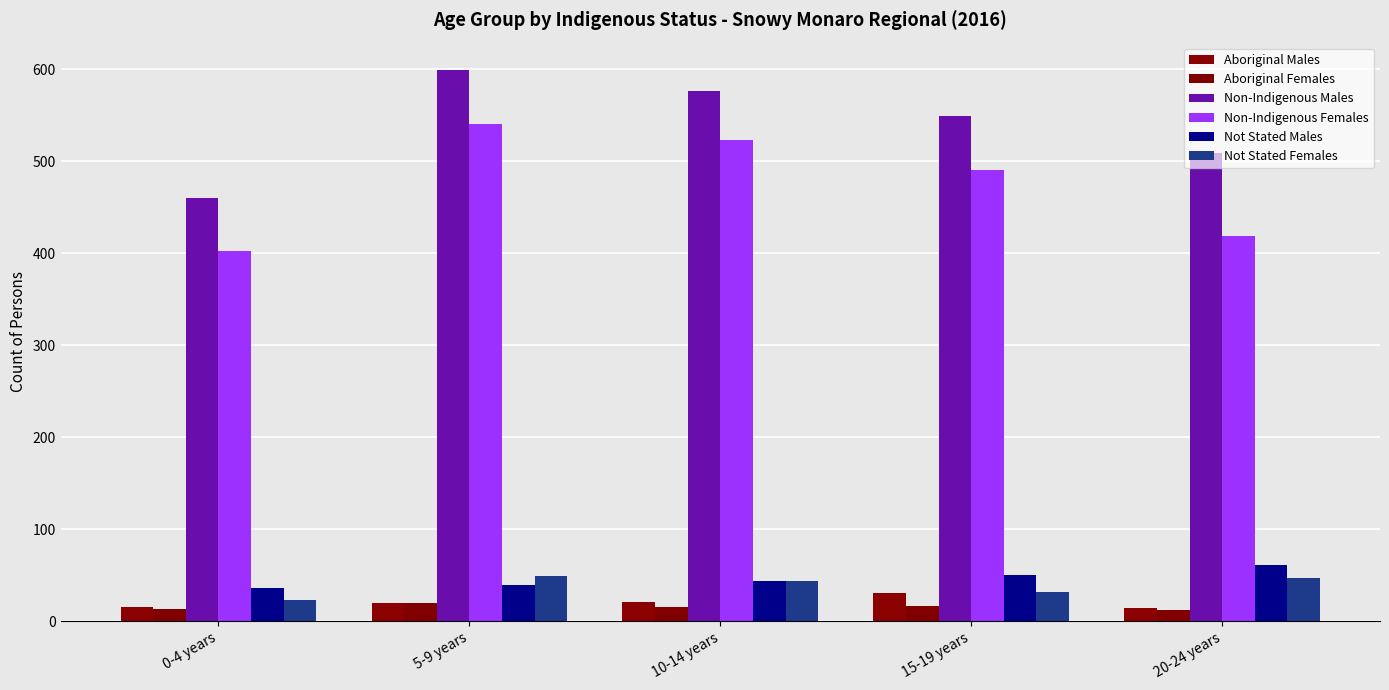

Count the number of categories in the chart.

5